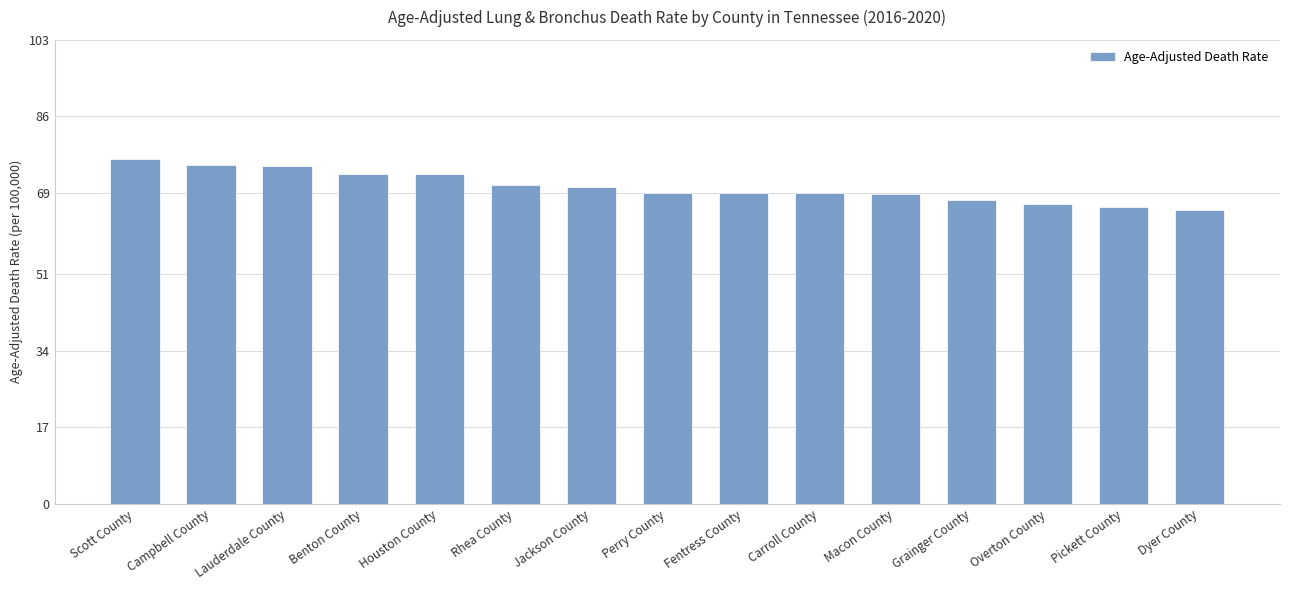

What is the difference between the maximum and second lowest values?

10.7